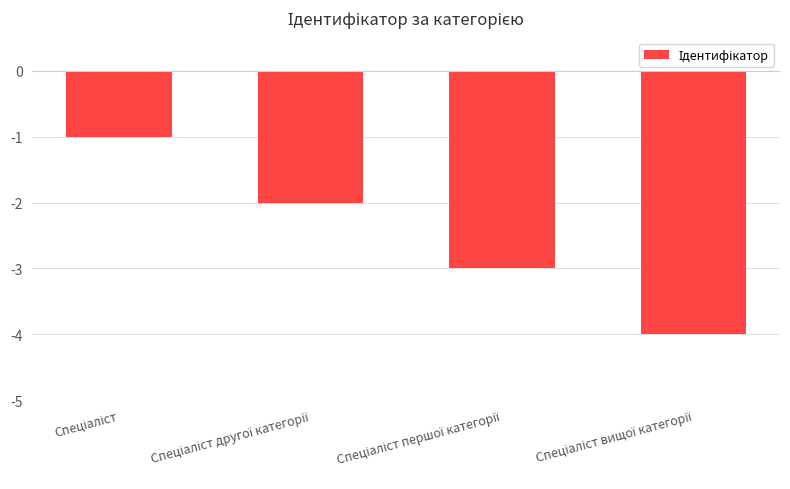

What is the smallest value displayed?

-4